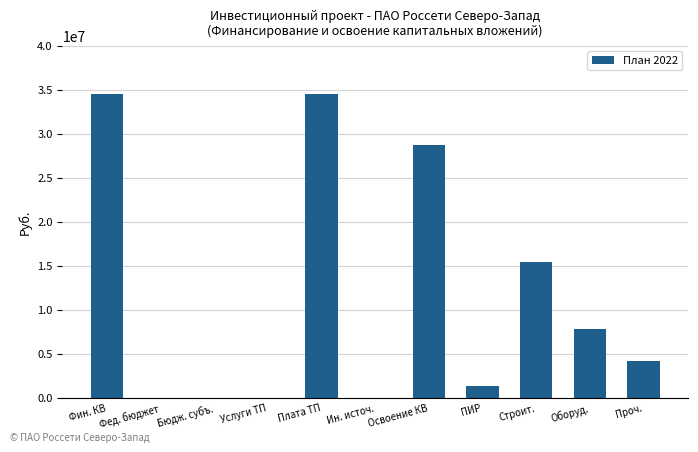

At which label is the value closest to 17254881?

Строит.